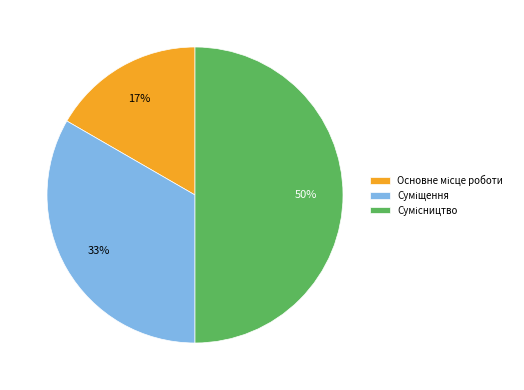

How many segments does this pie chart have?

3